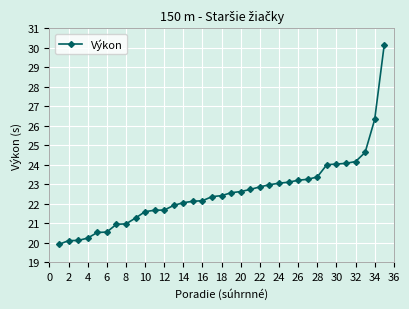

What is the average value?

22.6